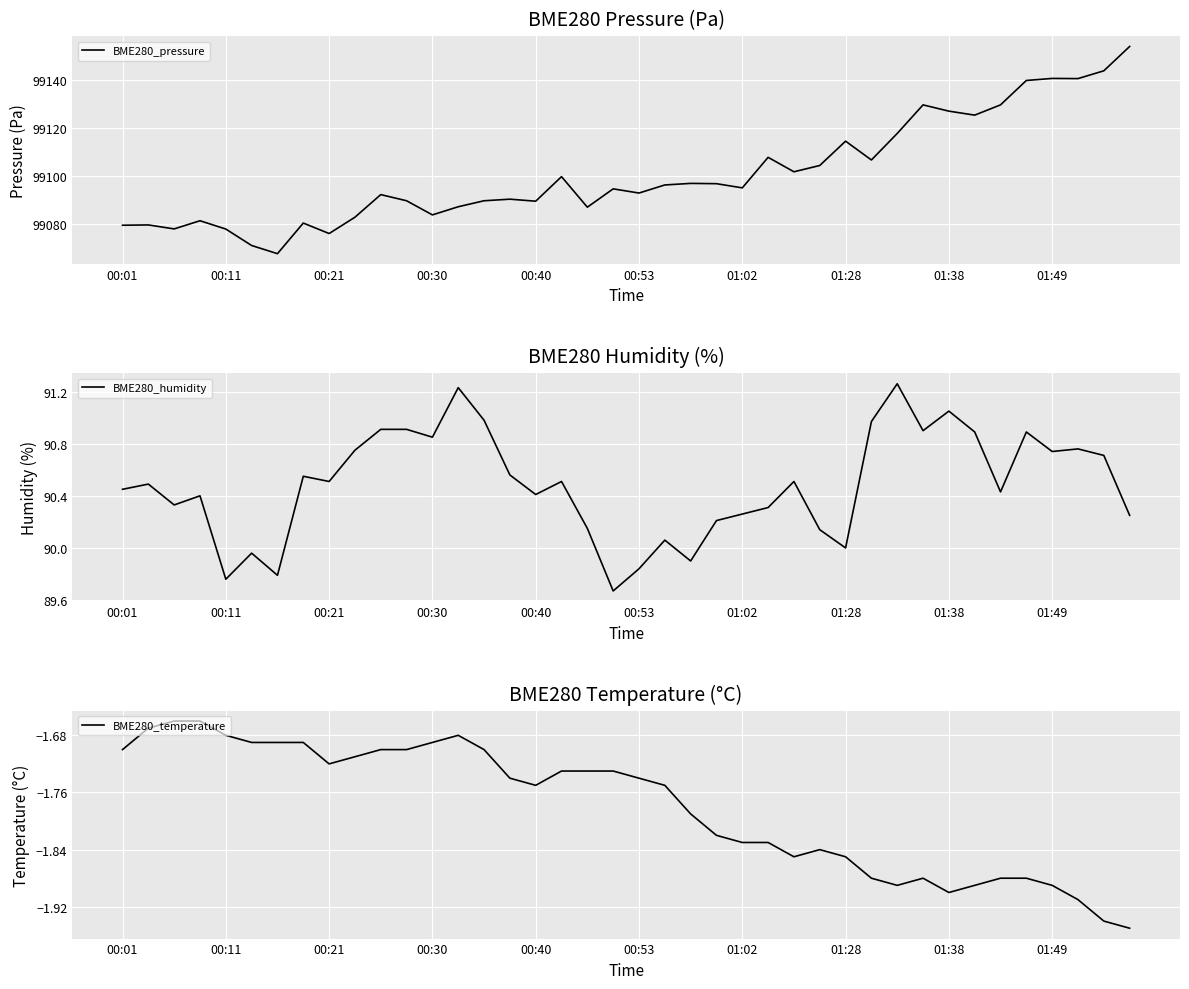

What is the minimum value shown in the chart?

-1.9